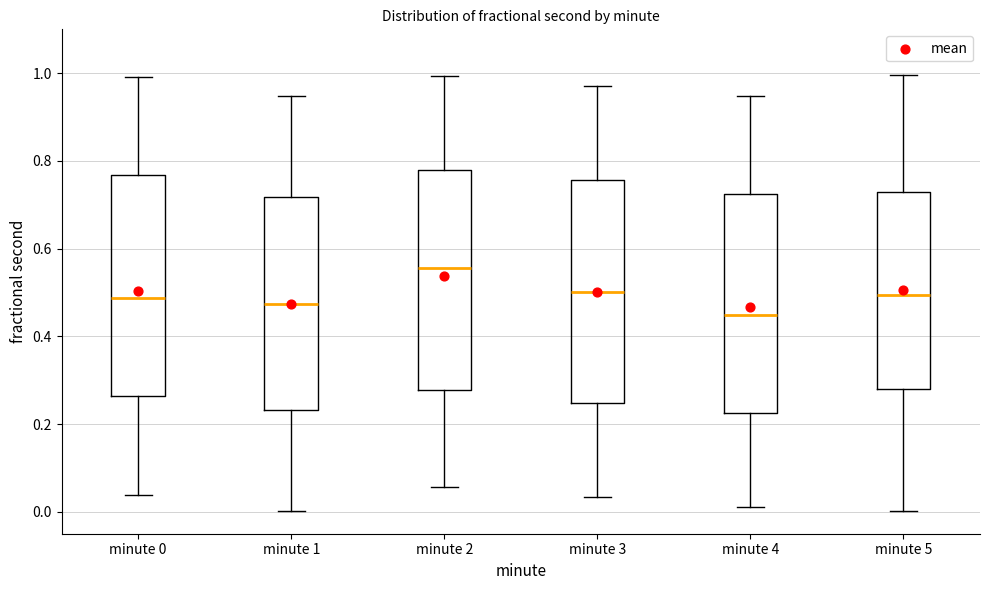

Reading left to right, read every box against the y-axis: the position of its median line, the range the box covers, and the ends of its whiskers. The values are not printed on the chart, so give them approximately, as read against the axis.

minute 0: median 0.48, box 0.26 to 0.76, whiskers 0.04 to 1.00
minute 1: median 0.48, box 0.24 to 0.72, whiskers 0.00 to 0.94
minute 2: median 0.56, box 0.28 to 0.78, whiskers 0.06 to 1.00
minute 3: median 0.50, box 0.24 to 0.76, whiskers 0.04 to 0.98
minute 4: median 0.44, box 0.22 to 0.72, whiskers 0.02 to 0.94
minute 5: median 0.50, box 0.28 to 0.72, whiskers 0.00 to 1.00